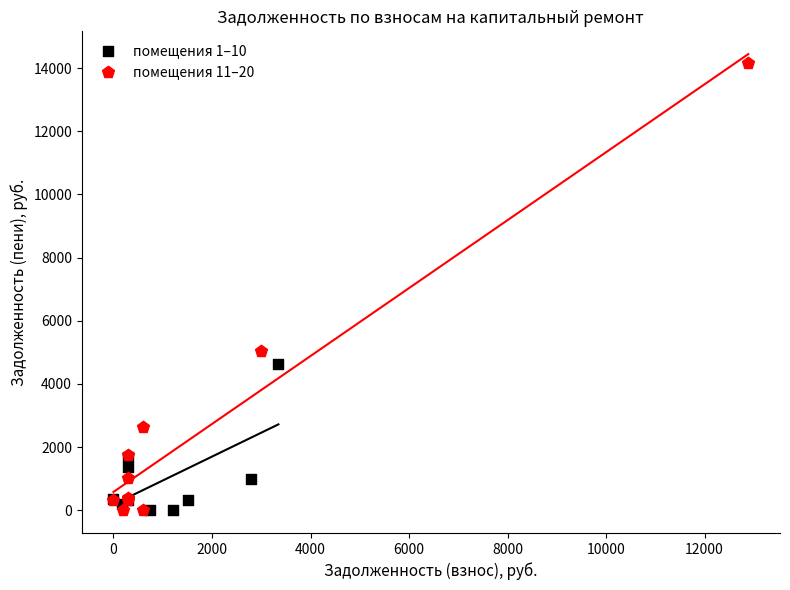

Which series contains the highest Y value?

помещения 11–20